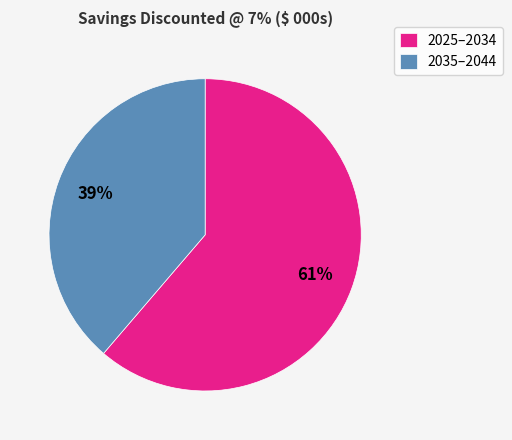

To the nearest percent, what is the average slice percentage?

50%